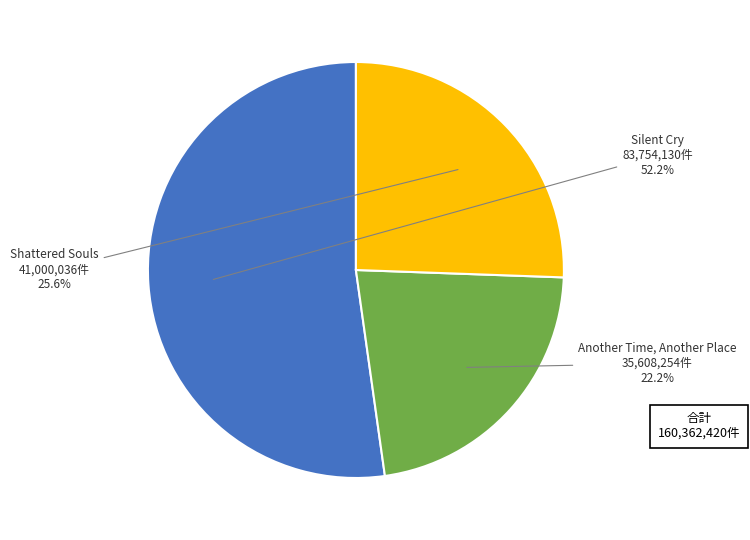

The Silent Cry slice represents 41% of the pie. True or false?

False